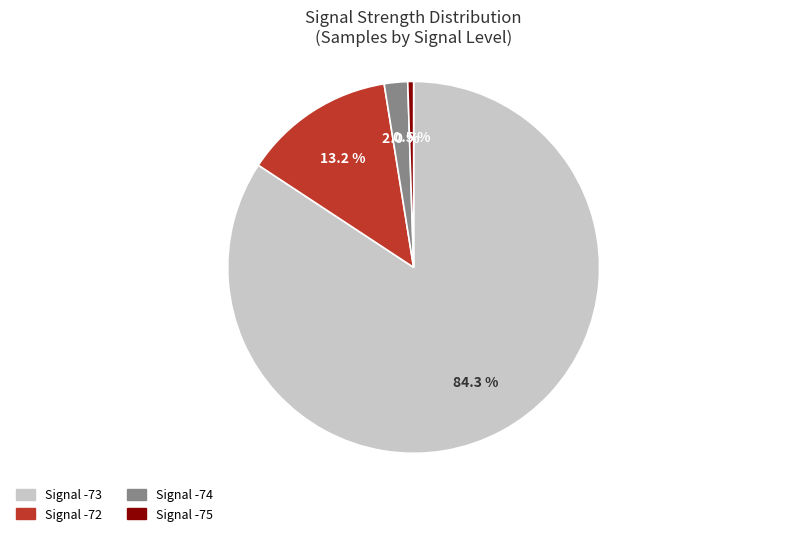

How many slices are in this pie chart?

4